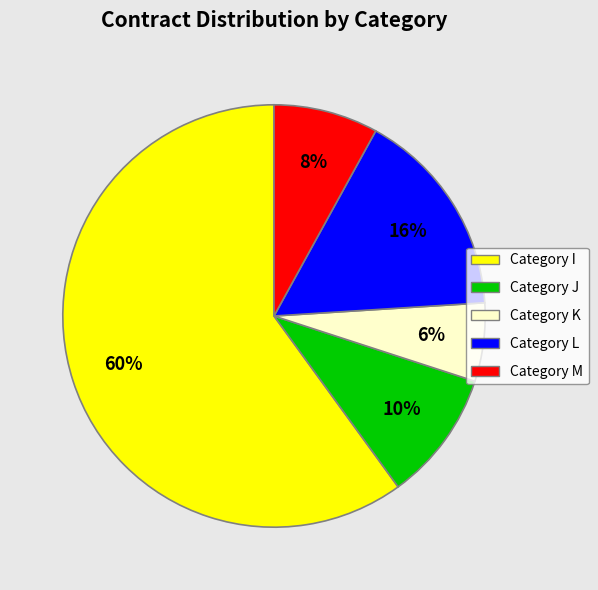

To the nearest percent, what is the average slice percentage?

20%